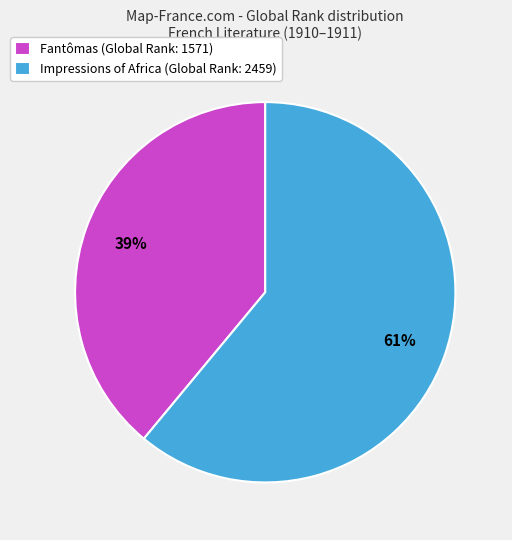

Does Fantômas account for over 50% of the chart?

No